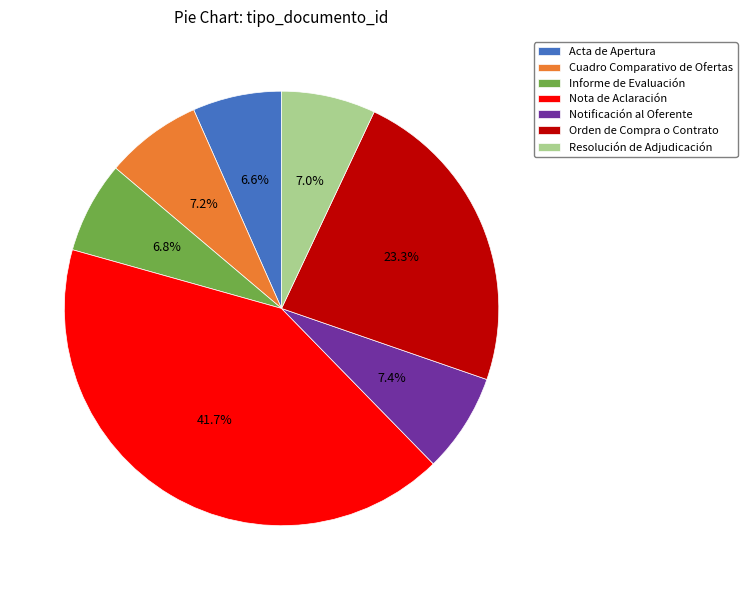

Is the sum of Acta de Apertura and Orden de Compra o Contrato greater than half?

No